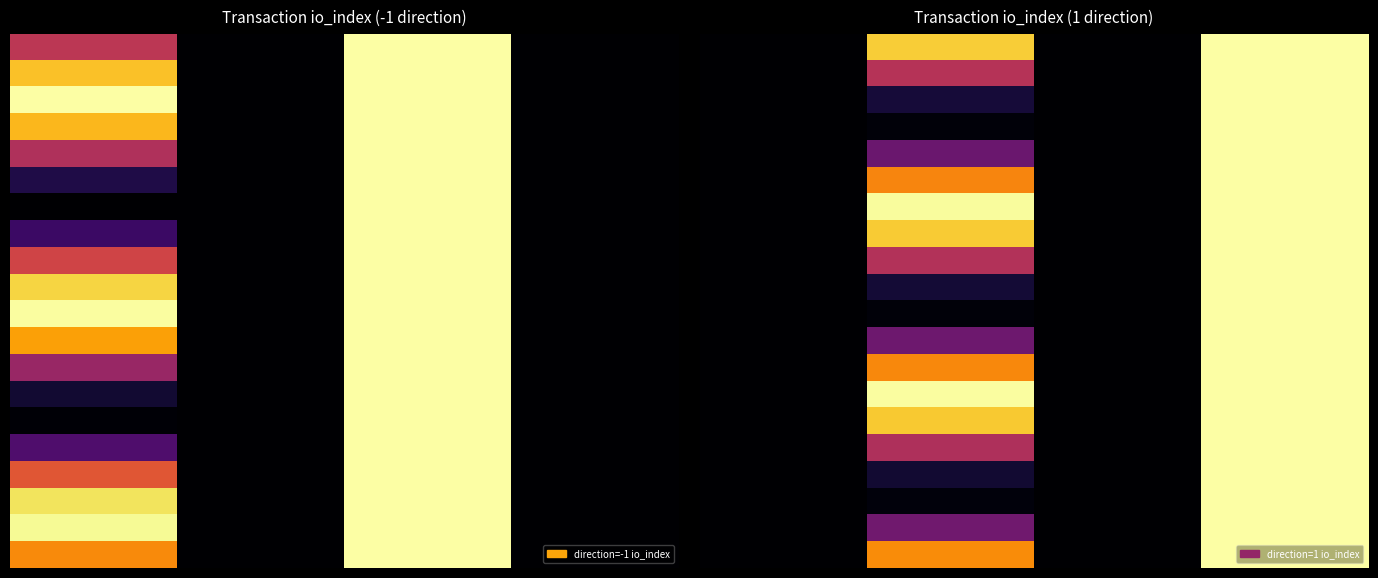

What is the average value of the 0.0 series?

9.4